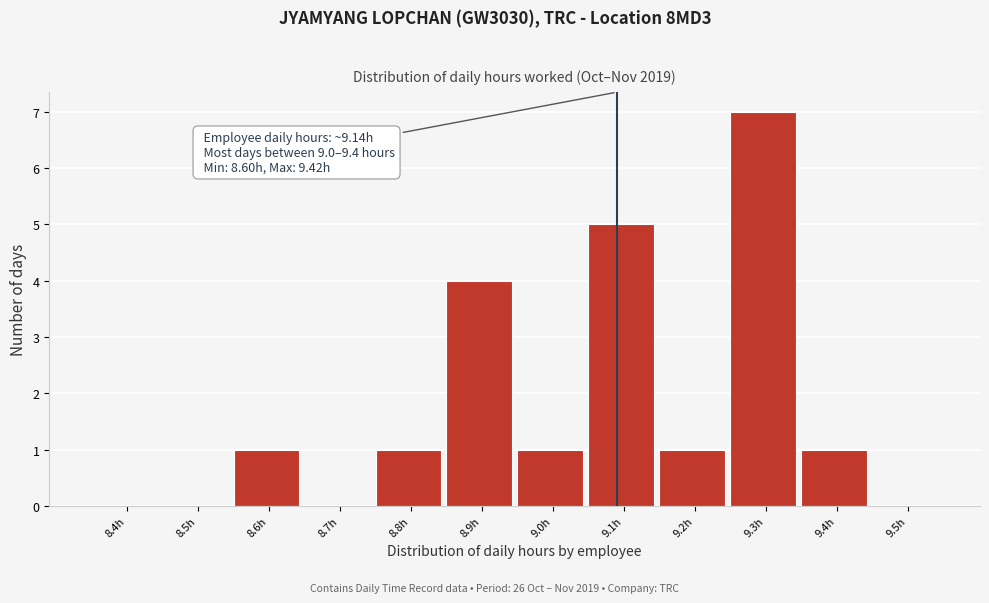

Reading right to left, what are all the values shown in this chart?

9.5h=0	9.4h=1	9.3h=7	9.2h=1	9.1h=5	9.0h=1	8.9h=4	8.8h=1	8.7h=0	8.6h=1	8.5h=0	8.4h=0